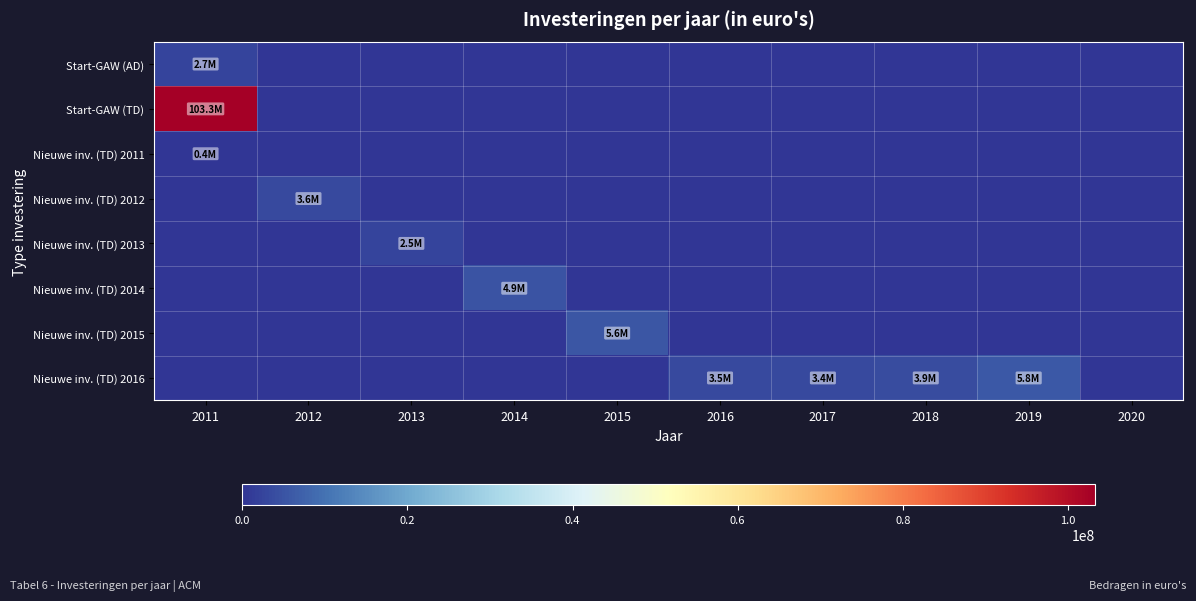

What is the greatest value displayed?

103256005.0